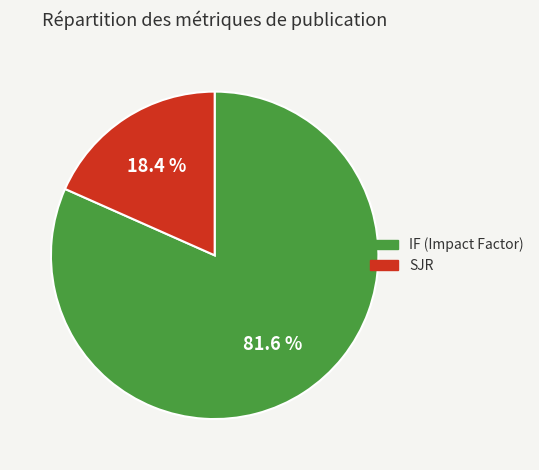

Combined, do IF (Impact Factor) and SJR account for over 50%?

Yes